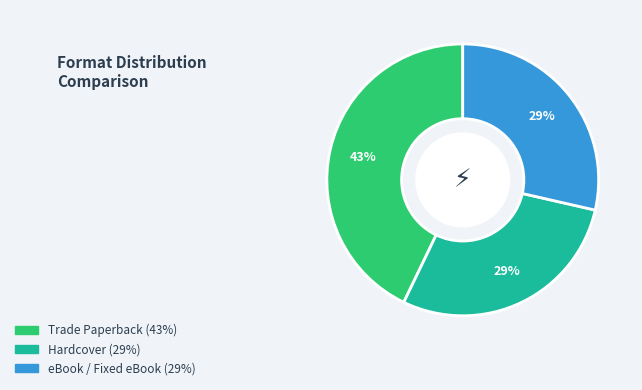

How many segments does this pie chart have?

3